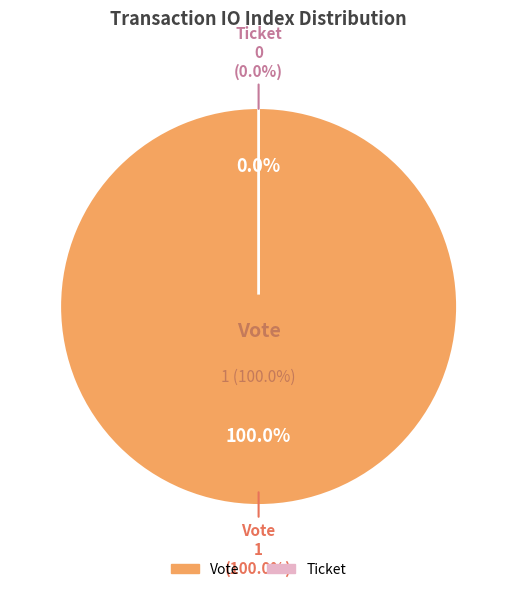

Which category has the smallest portion of the pie?

Ticket